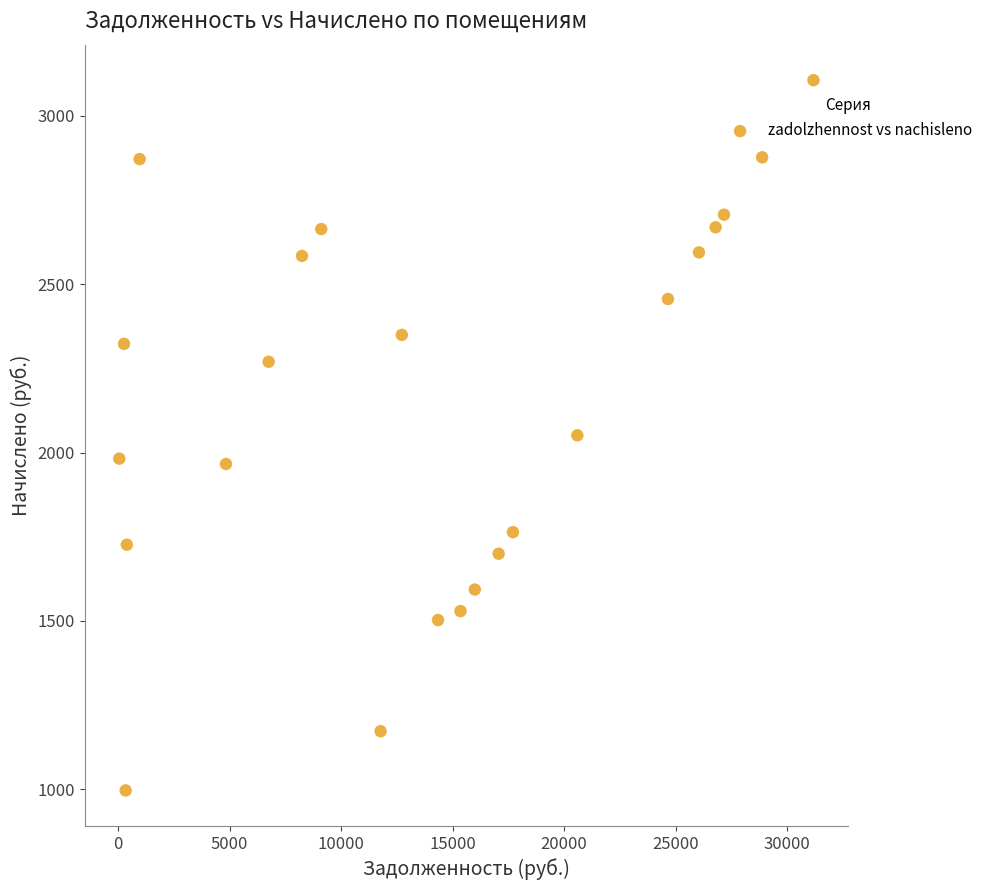

What is the range of X values (max minus min)?

31136.7